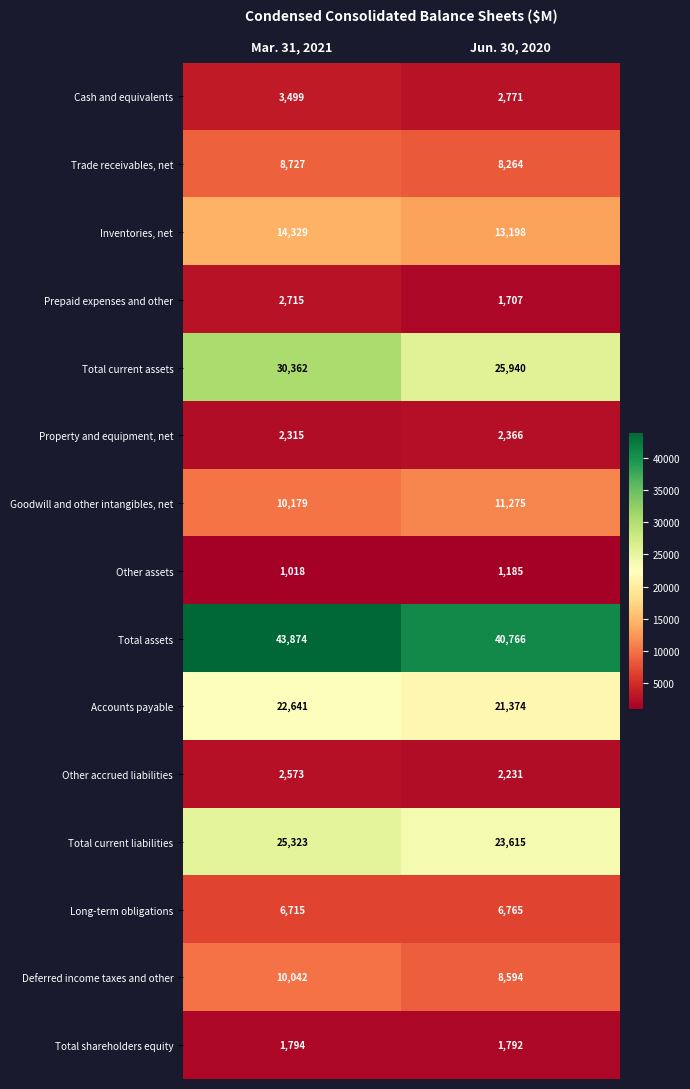

What is the sum of the Total shareholders equity values at Jun. 30, 2020 and Mar. 31, 2021?

3586